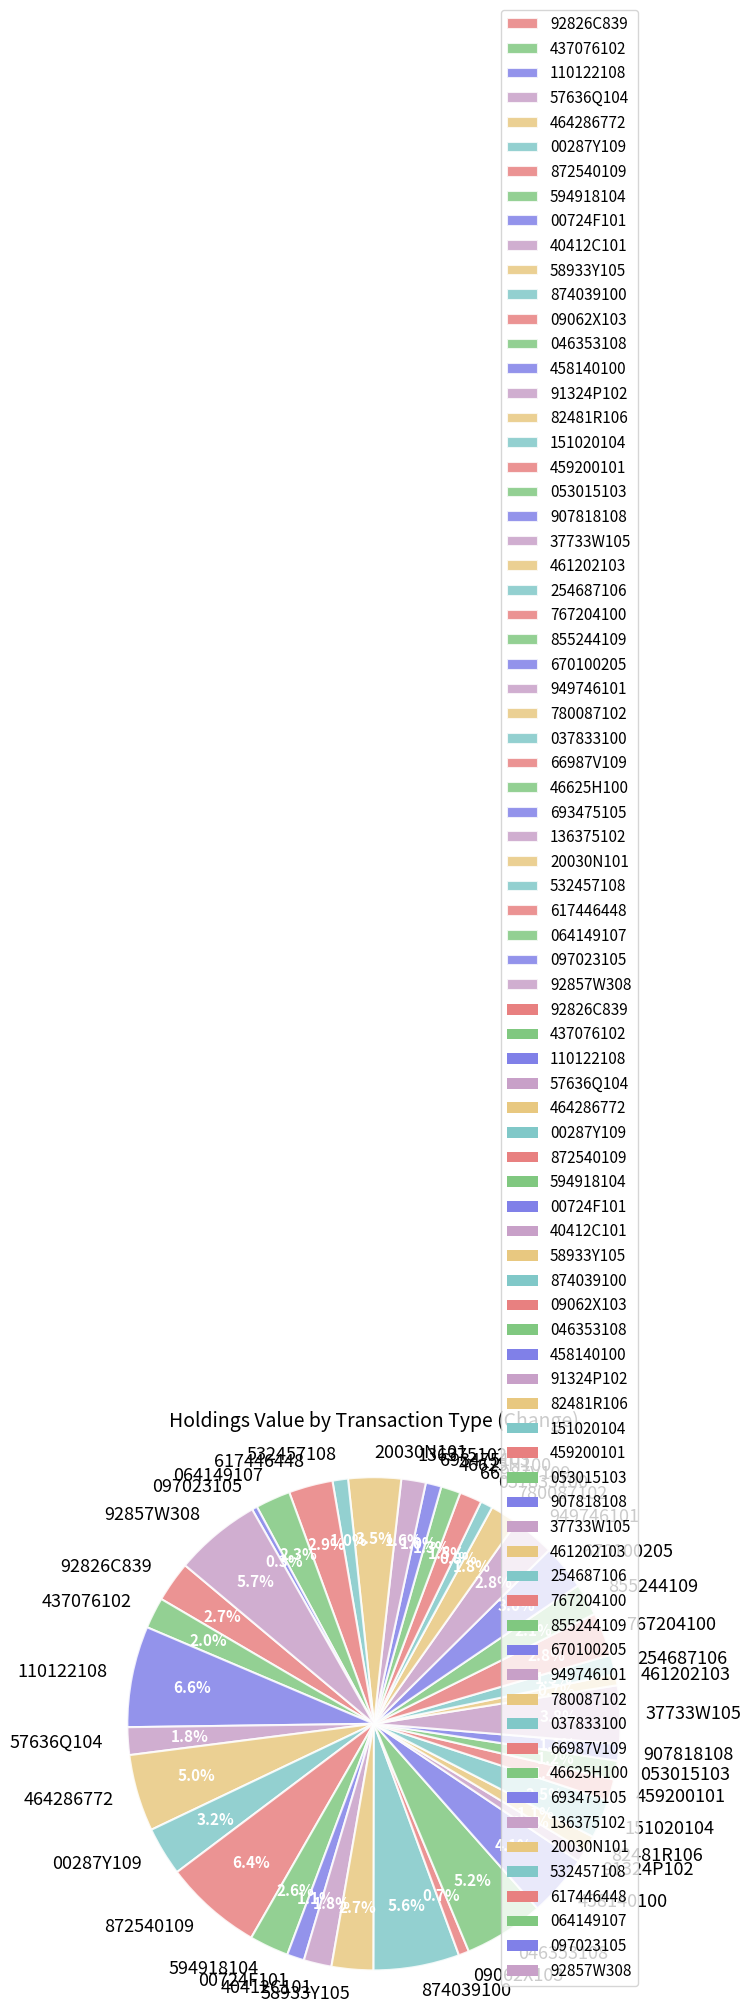

To the nearest percent, what is the difference between the largest and smallest slice percentages?

6%